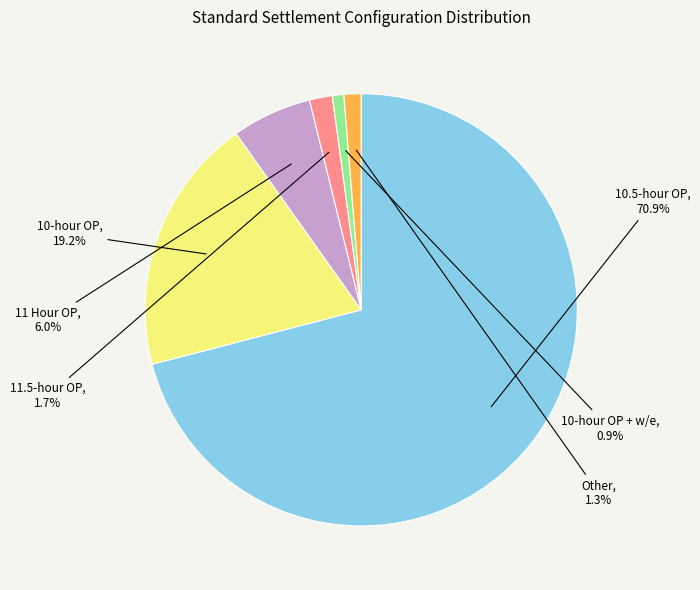

Between 10.5-hour OP and 10-hour OP, which is larger?

10.5-hour OP